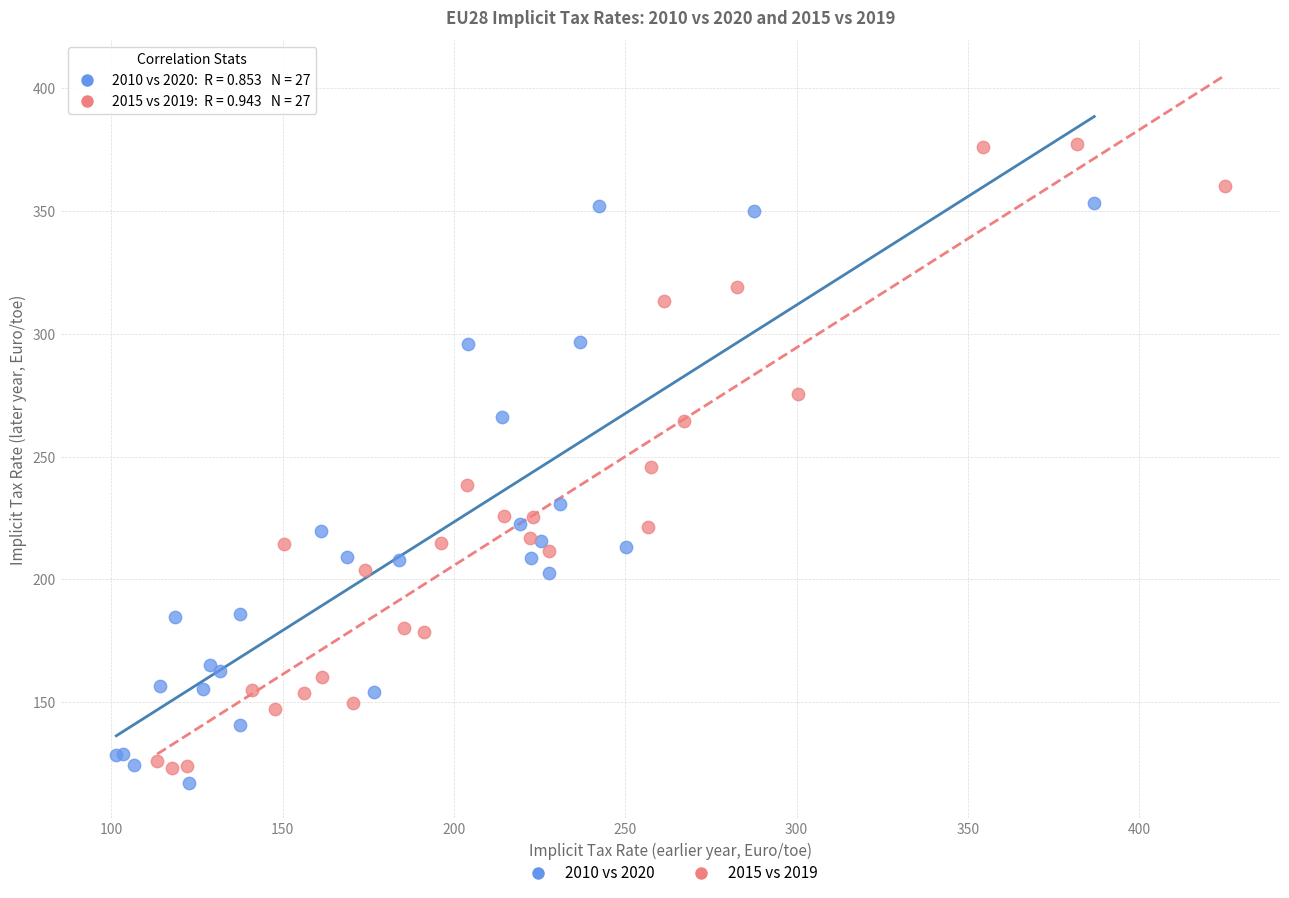

Which series contains the lowest Y value?

2010 vs 2020